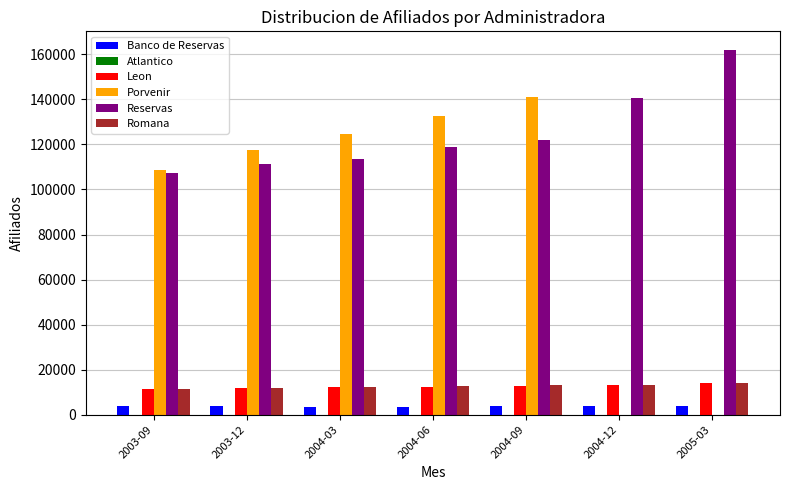

At which label does Banco de Reservas first exceed 3663?

2003-12